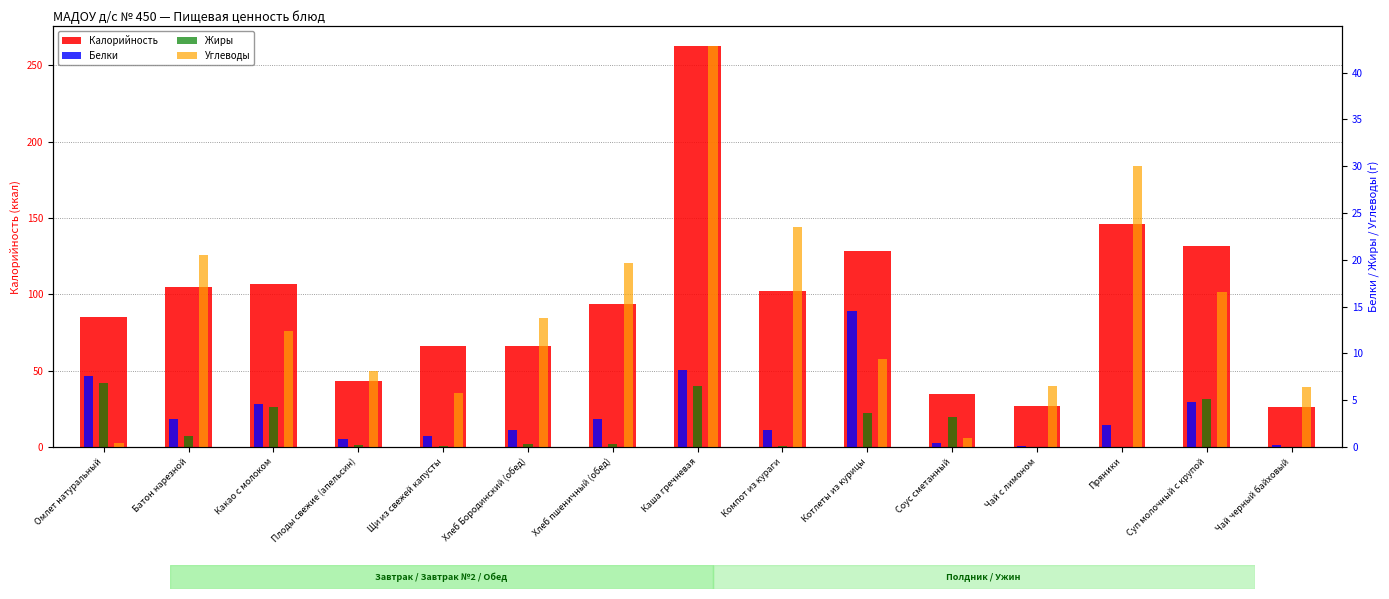

What is the difference between the Белки values at Каша гречневая and Чай черный байховый?

8.0